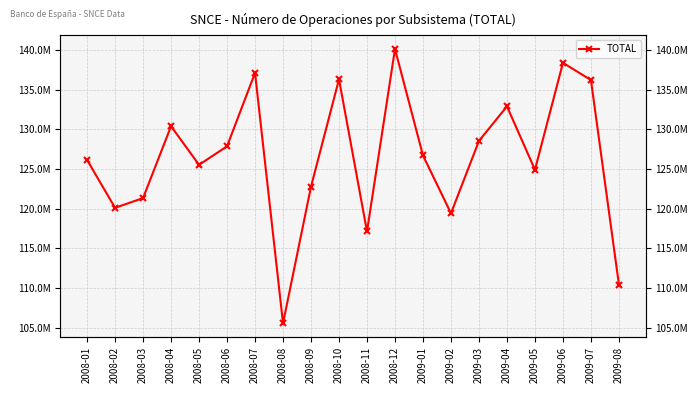

The chart shows a value of 184617084 at 2009-03. True or false?

False